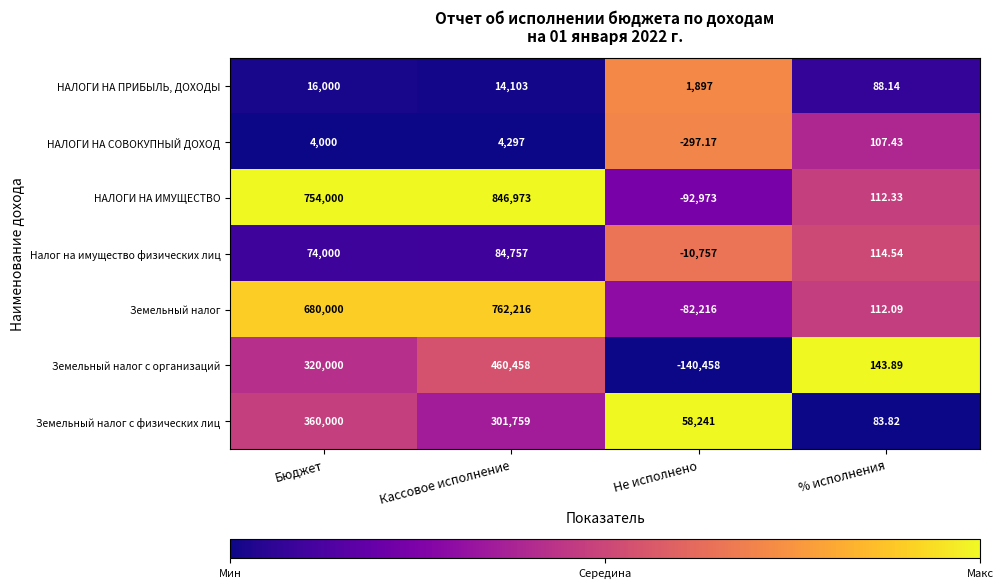

Which series has the largest total across all categories?

НАЛОГИ НА ИМУЩЕСТВО